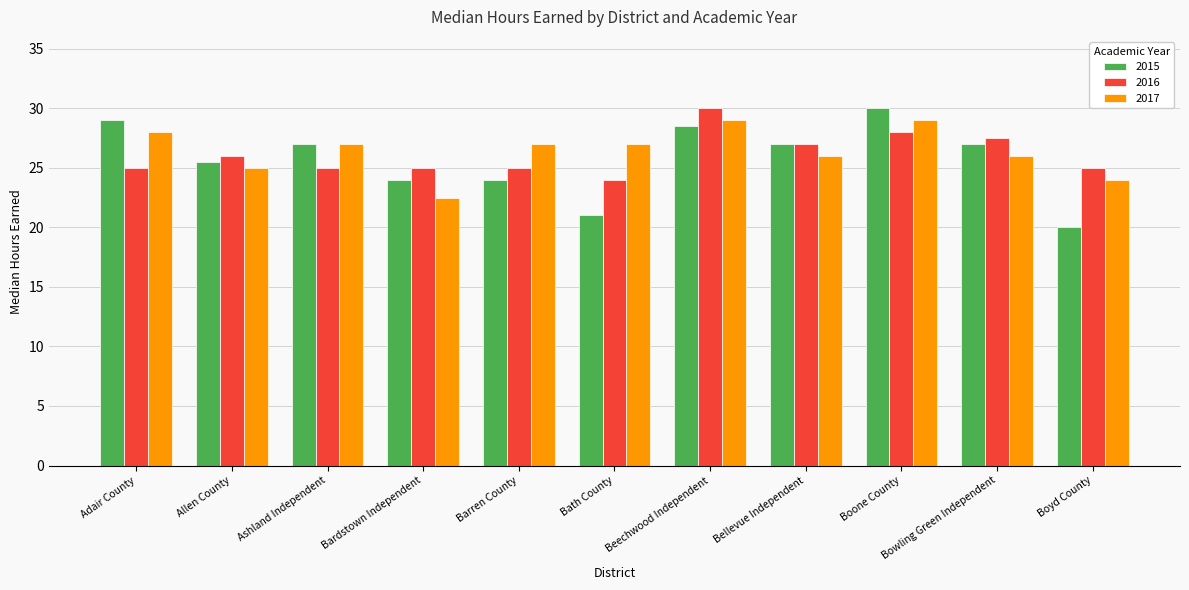

At which label does 2016 reach its minimum?

Bath County